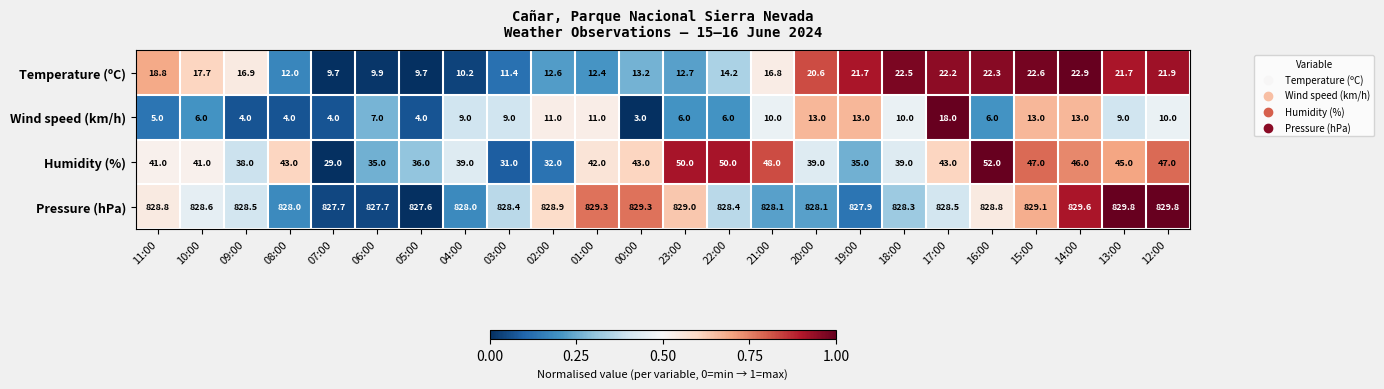

How many distinct data groups are displayed?

4